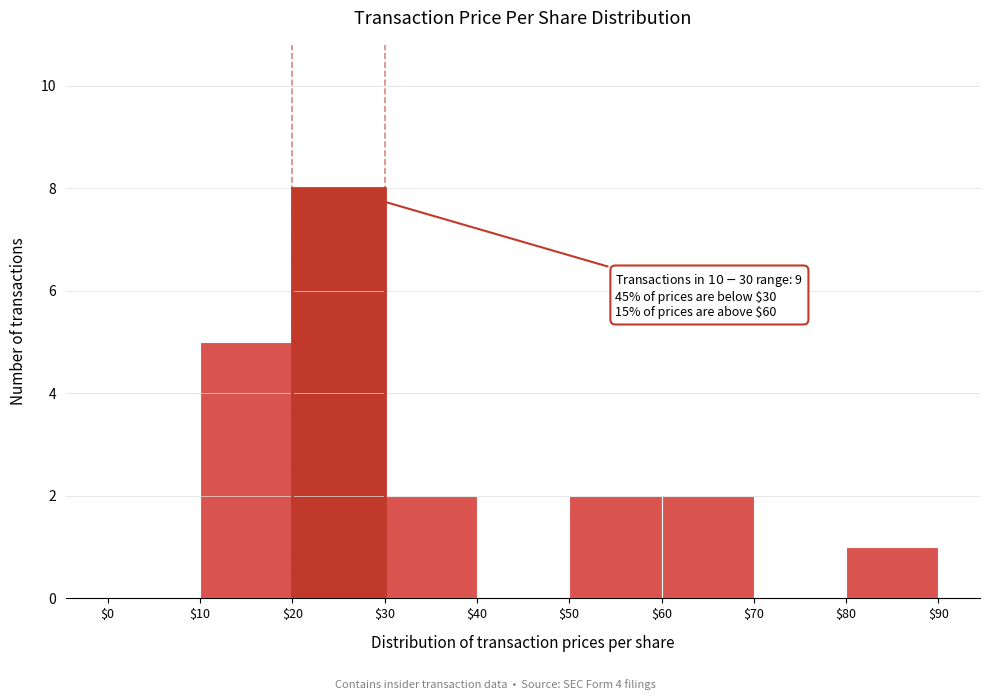

Over which range of the x-axis is the bar tallest?

$20 to $30